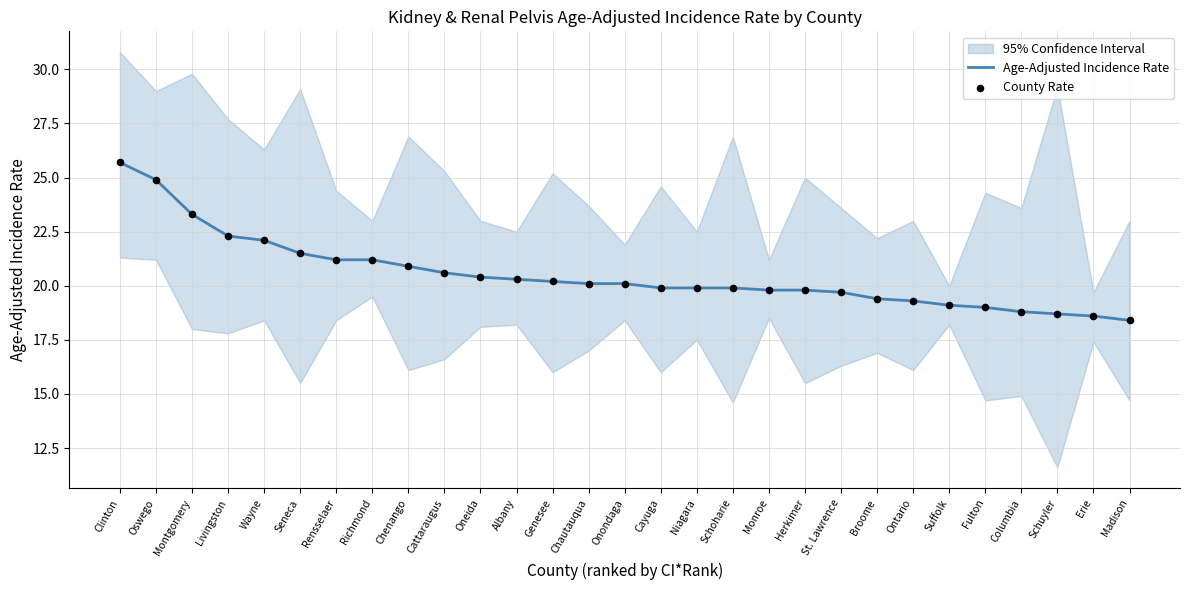

Which series has the largest Y range (max minus min)?

Age-Adjusted Incidence Rate